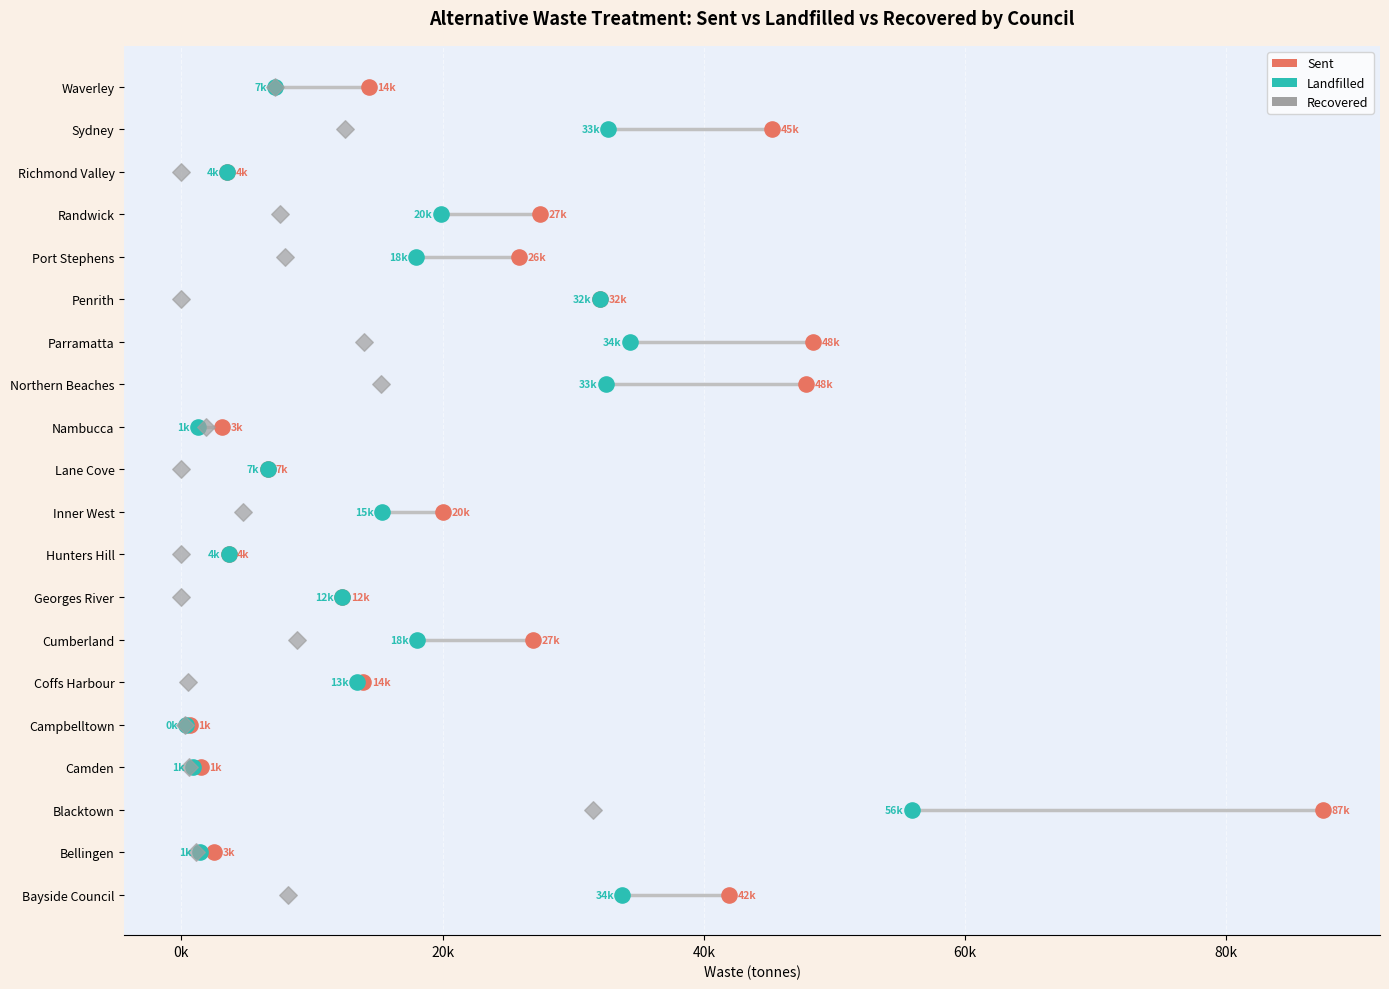

Which series contains the highest Y value?

Sent